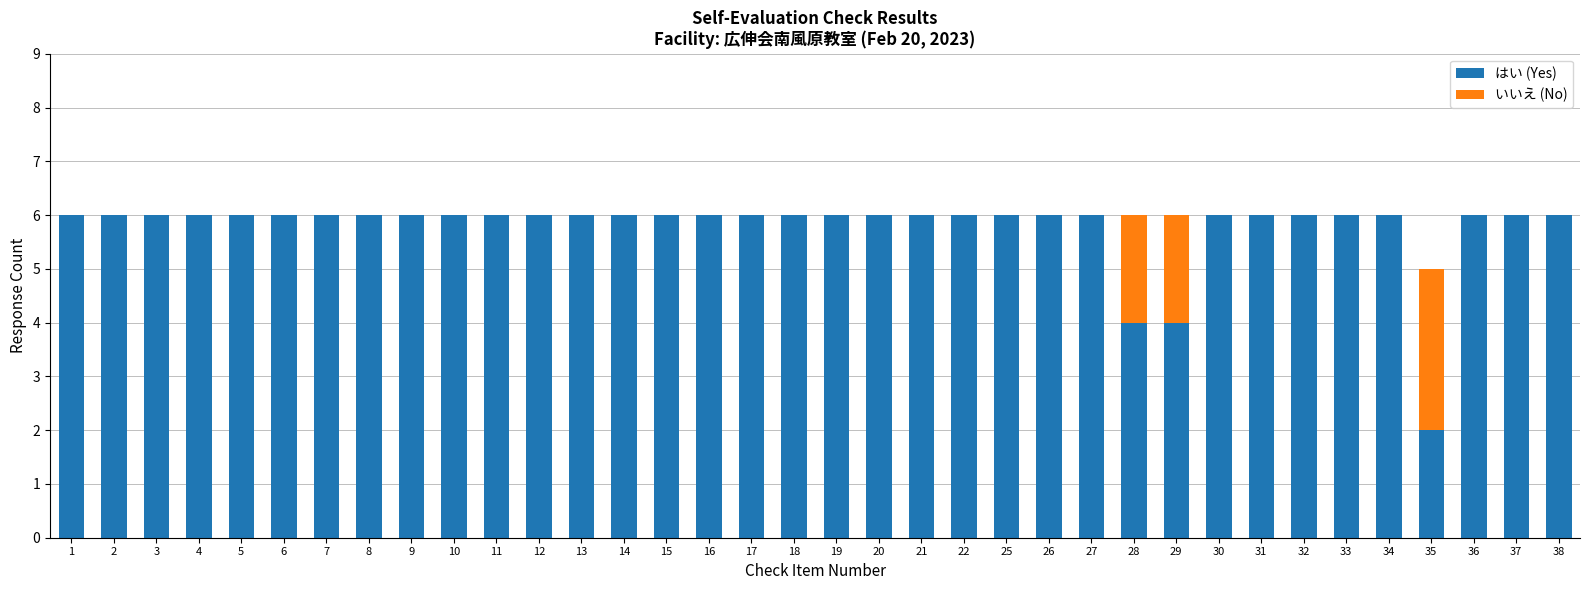

What is the highest value of the はい (Yes) series?

6